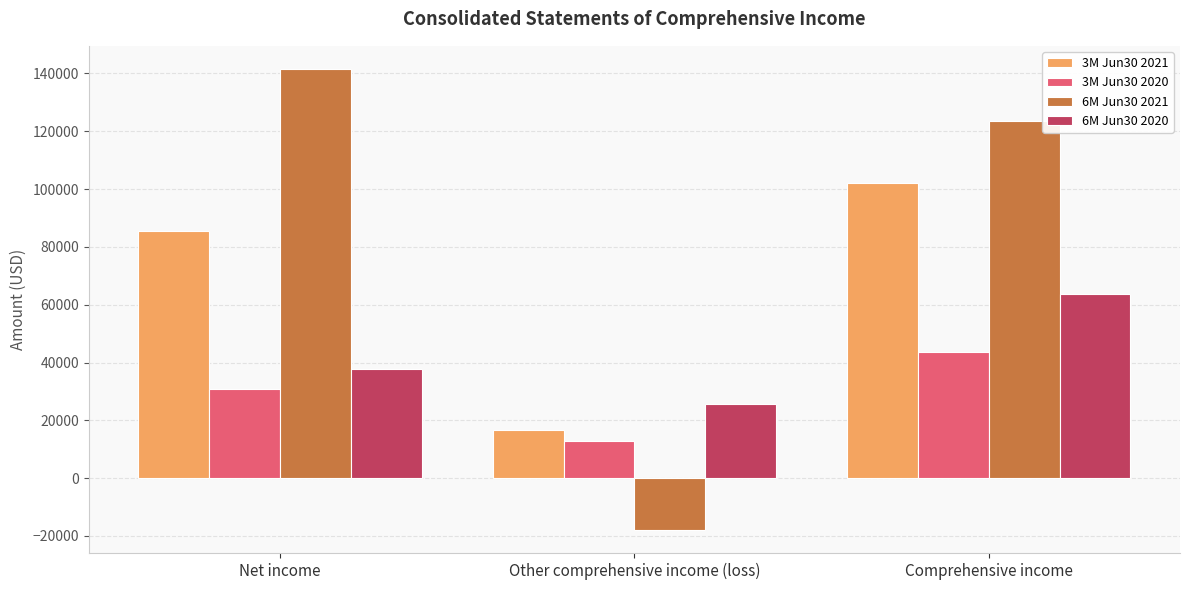

What is the smallest value displayed?

-17943